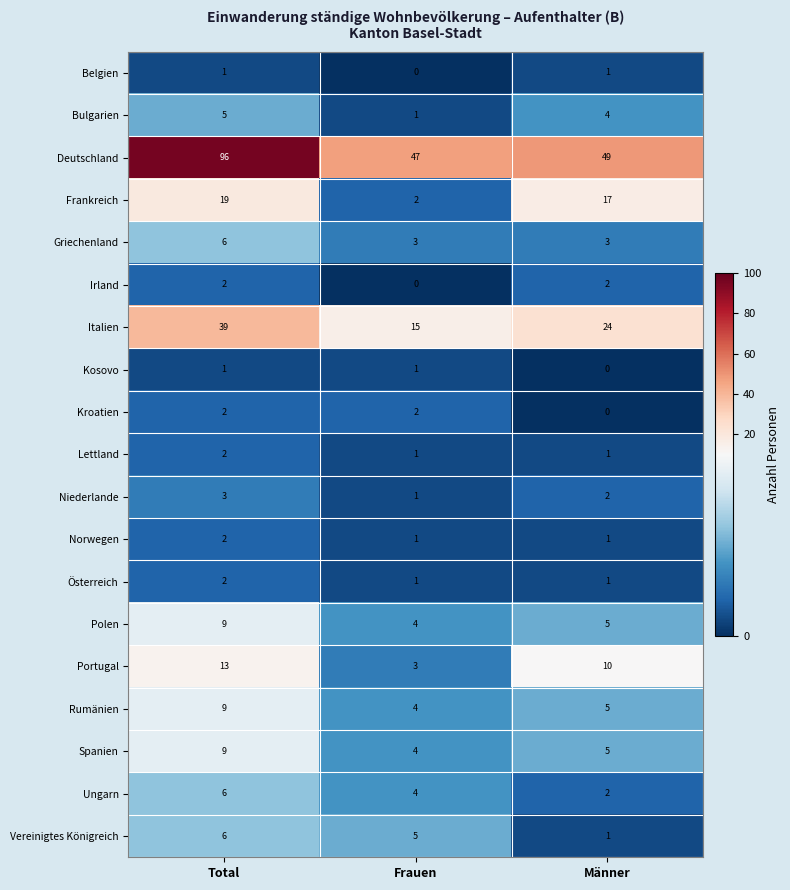

At which category does the chart reach its peak across all series?

Total